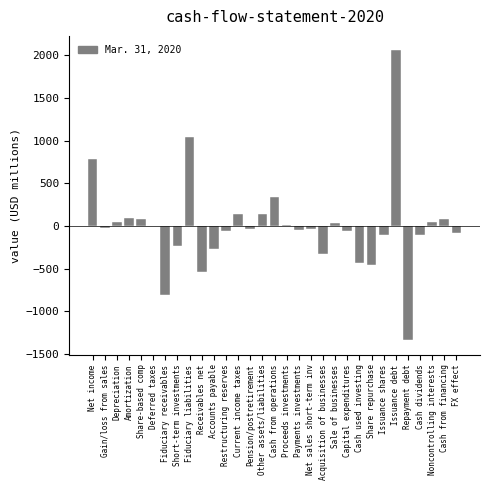

The value at Fiduciary receivables is -328. True or false?

False